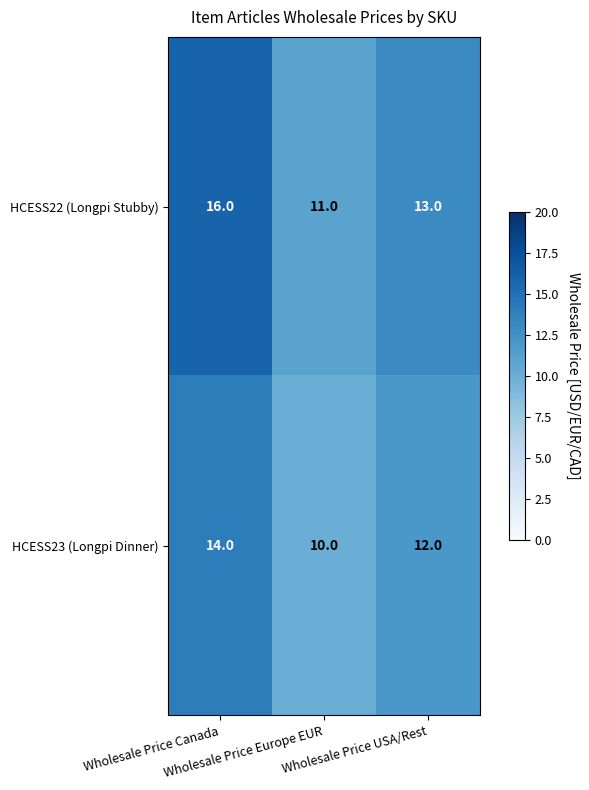

How many series are shown in this chart?

2